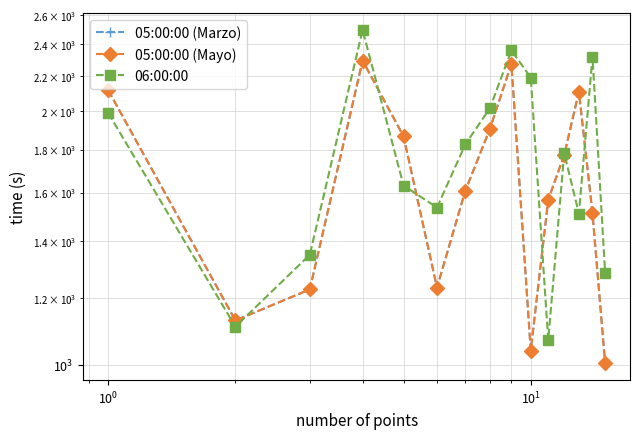

What are all the series names shown in the legend?

05:00:00 (Marzo), 05:00:00 (Mayo), 06:00:00